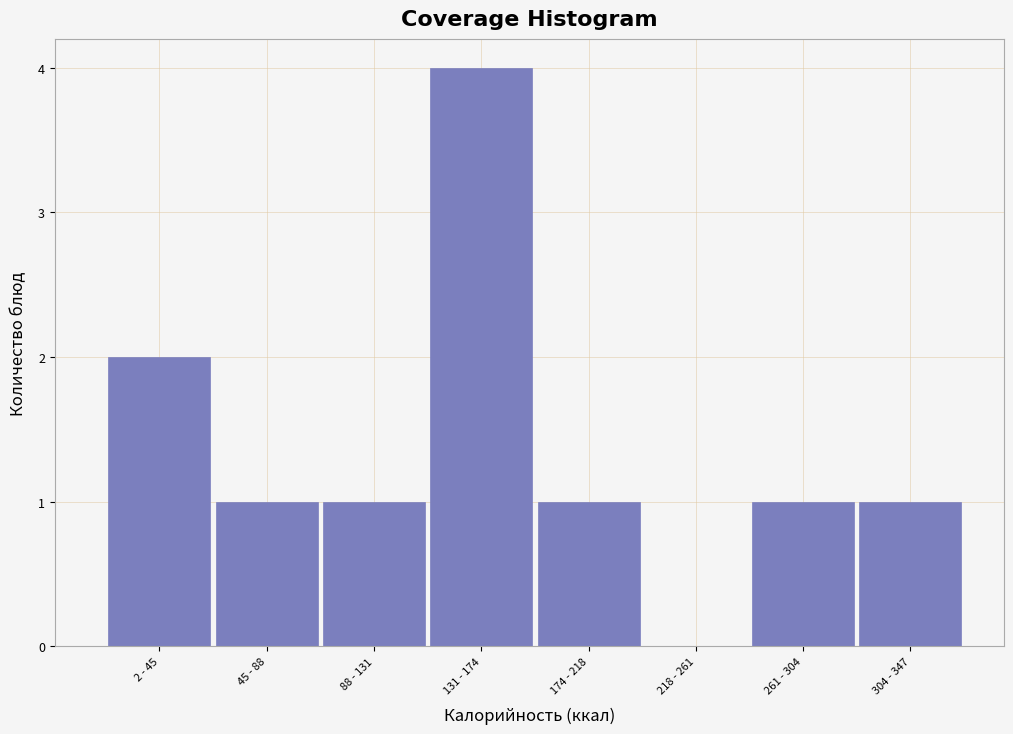

Reading right to left, list all the values displayed in this chart.

304 - 347=1	261 - 304=1	218 - 261=0	174 - 218=1	131 - 174=4	88 - 131=1	45 - 88=1	2 - 45=2